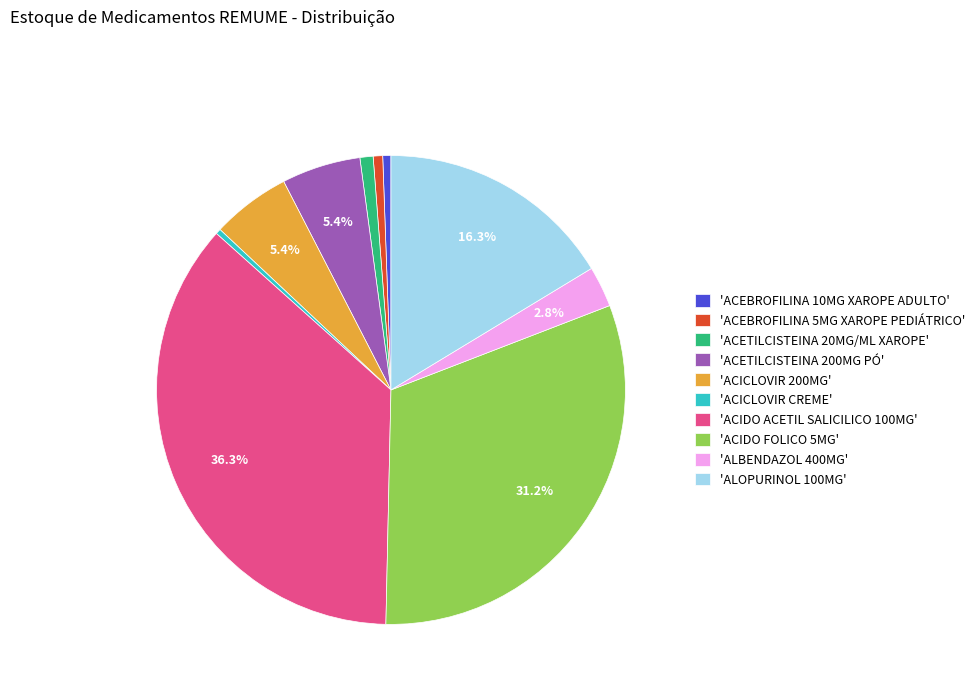

How many segments does this pie chart have?

10